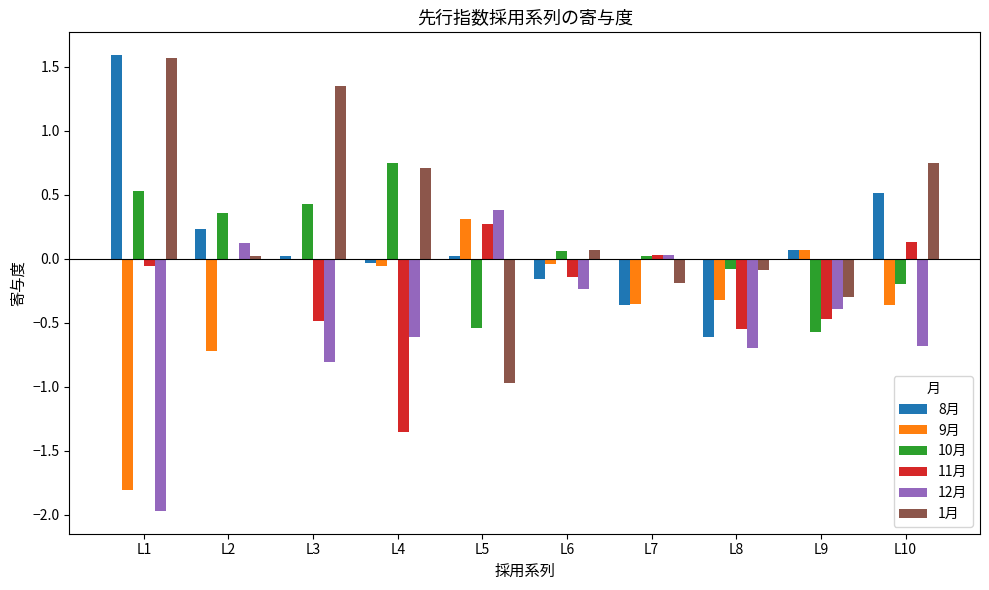

Is the value of 11月 at L8 greater than the value of 8月 at L9?

No